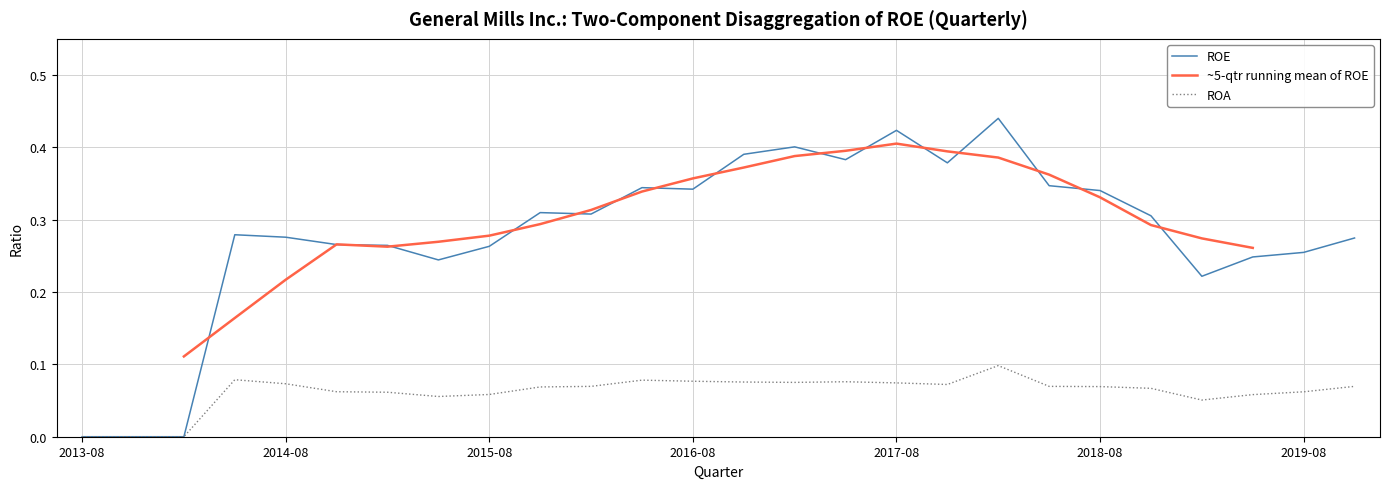

In ROA, how many points are lower than both neighbors (excluding endpoints)?

4